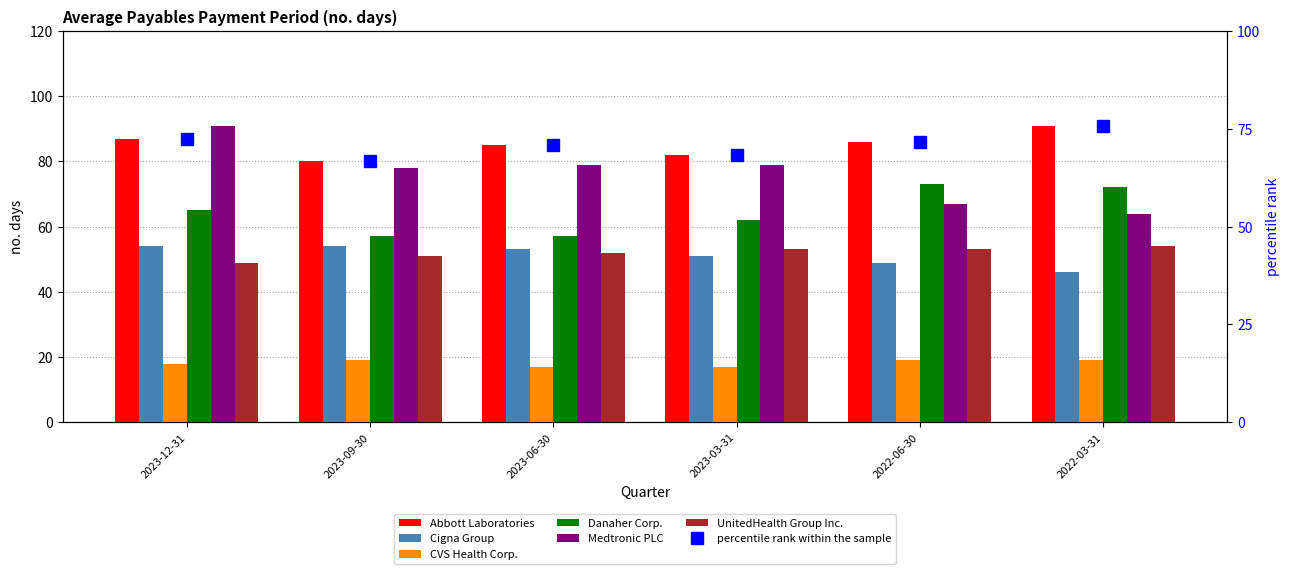

Are the bars horizontal?

No